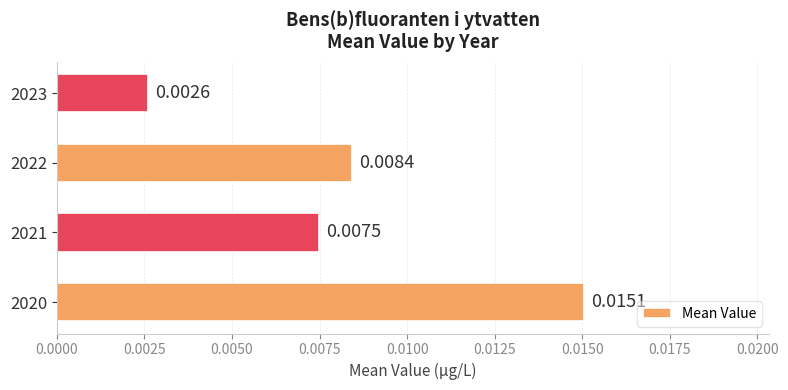

Which has a higher value, 2022 or 2023?

2022